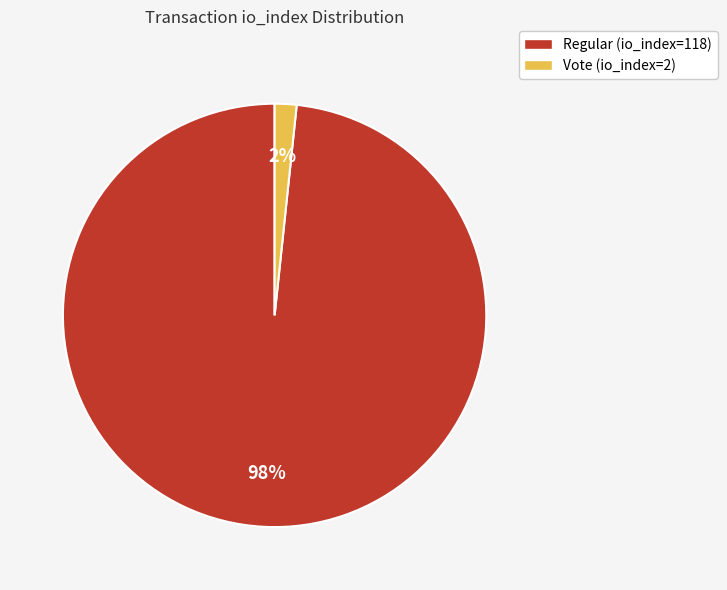

To the nearest percent, what percentage of the pie is Regular (io_index=118)?

98%